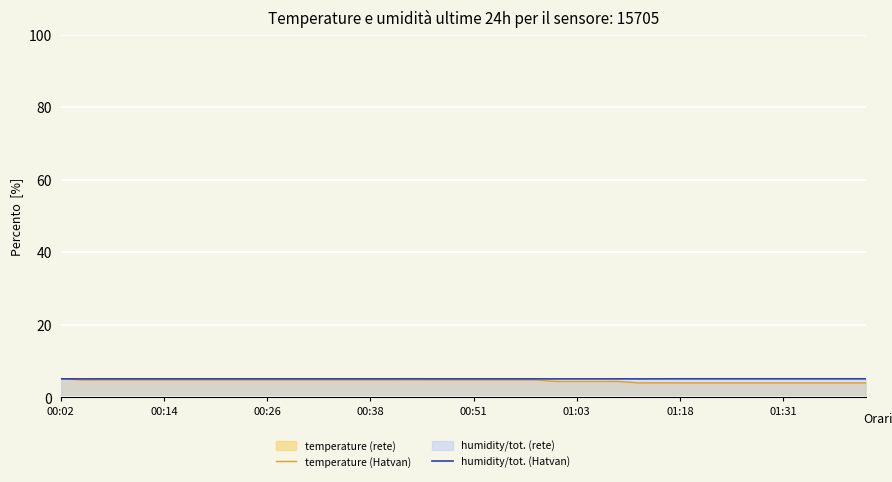

How many lines are shown in the chart?

2